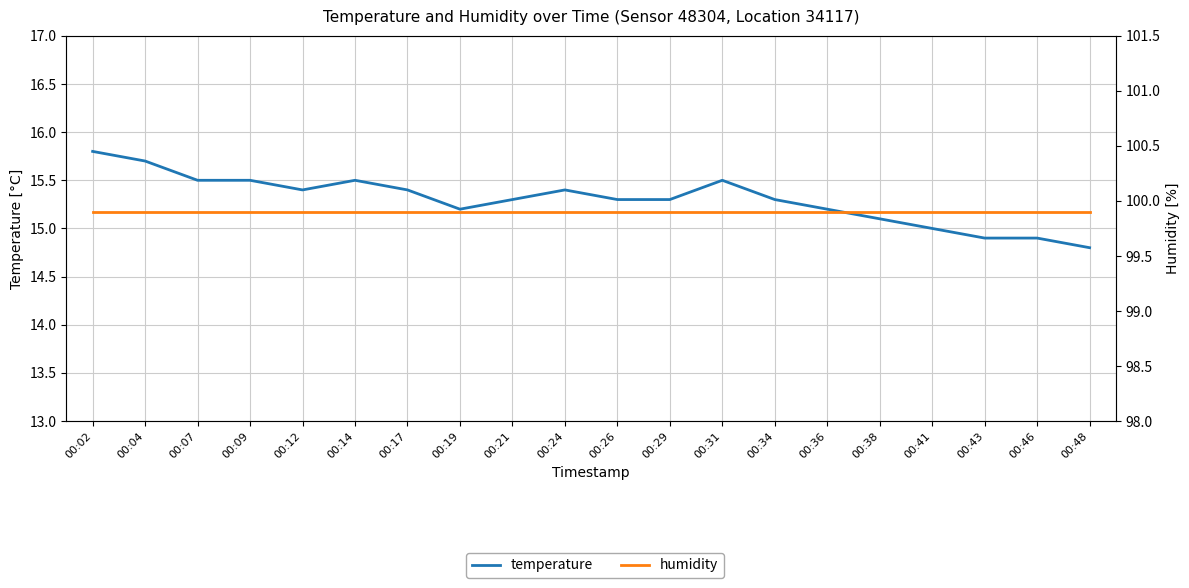

Reading left to right, what are all the values shown in this chart?

temperature: 00:02=15.8	00:04=15.7	00:07=15.5	00:09=15.5	00:12=15.4	00:14=15.5	00:17=15.4	00:19=15.2	00:21=15.3	00:24=15.4	00:26=15.3	00:29=15.3	00:31=15.5	00:34=15.3	00:36=15.2	00:38=15.1	00:41=15.0	00:43=14.9	00:46=14.9	00:48=14.8
humidity: 00:02=99.9	00:04=99.9	00:07=99.9	00:09=99.9	00:12=99.9	00:14=99.9	00:17=99.9	00:19=99.9	00:21=99.9	00:24=99.9	00:26=99.9	00:29=99.9	00:31=99.9	00:34=99.9	00:36=99.9	00:38=99.9	00:41=99.9	00:43=99.9	00:46=99.9	00:48=99.9